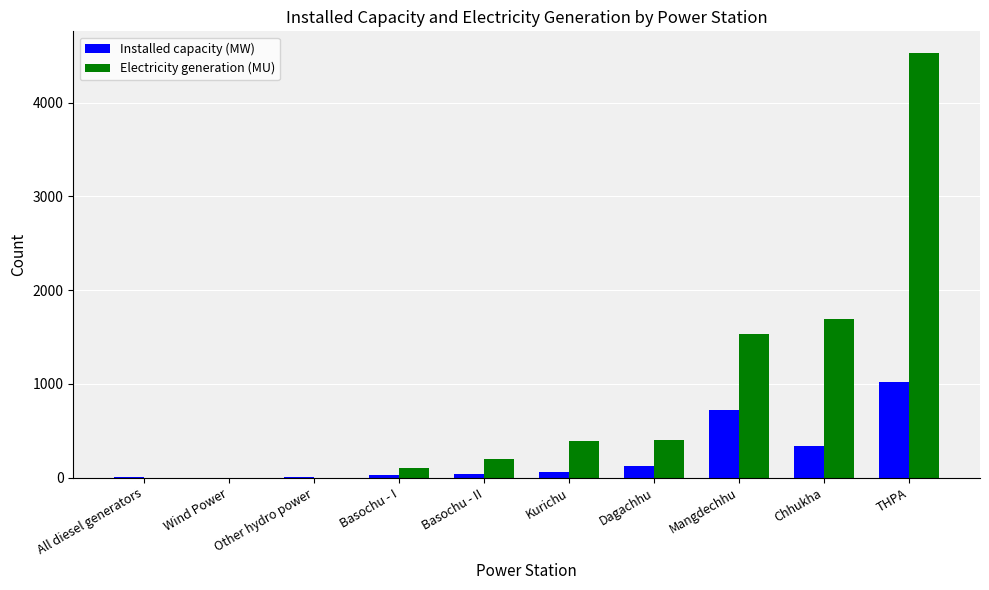

What is the greatest value displayed?

4535.7